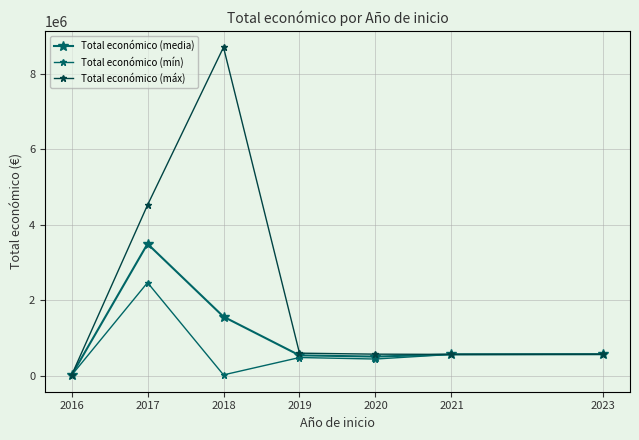

How many categories are shown in the chart?

7